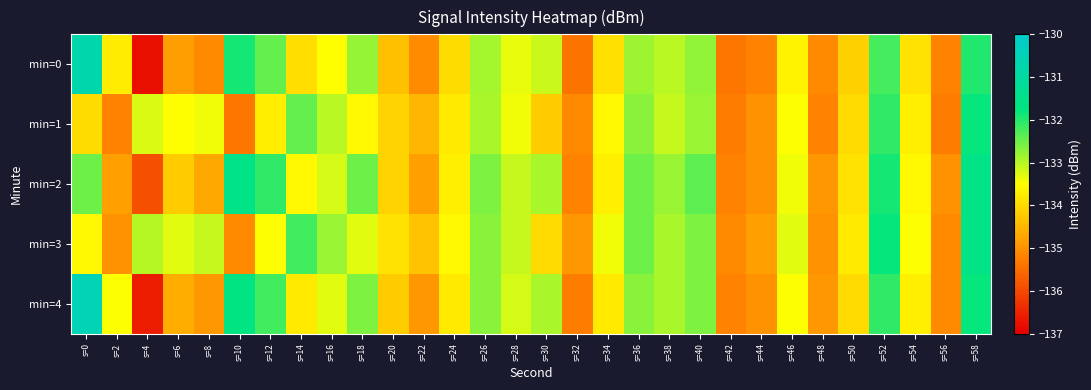

Between s=50 and s=26, which is larger?

s=26